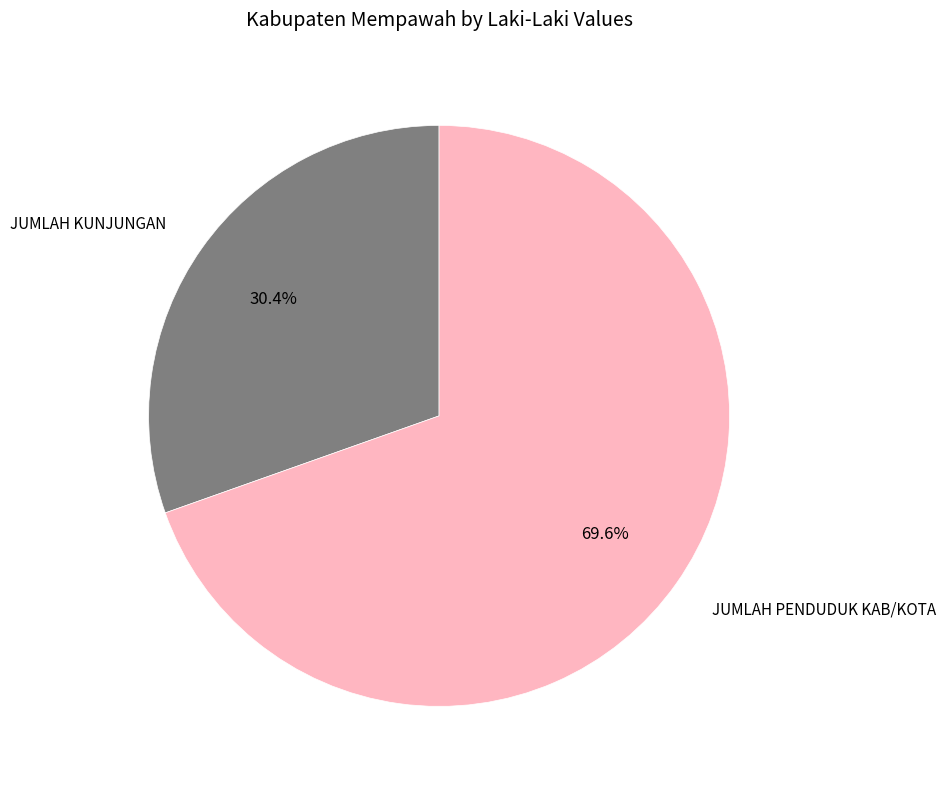

Is there a majority slice in this chart?

Yes